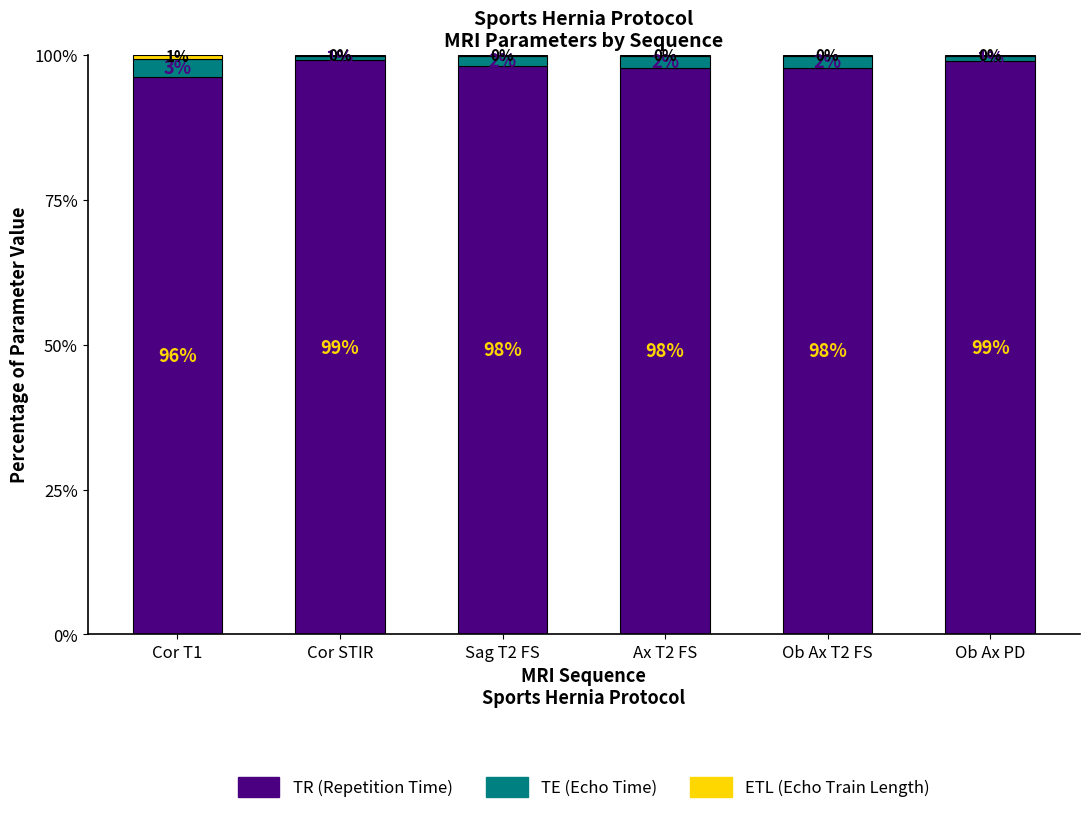

What is the total value across all series at Cor STIR?

100.0